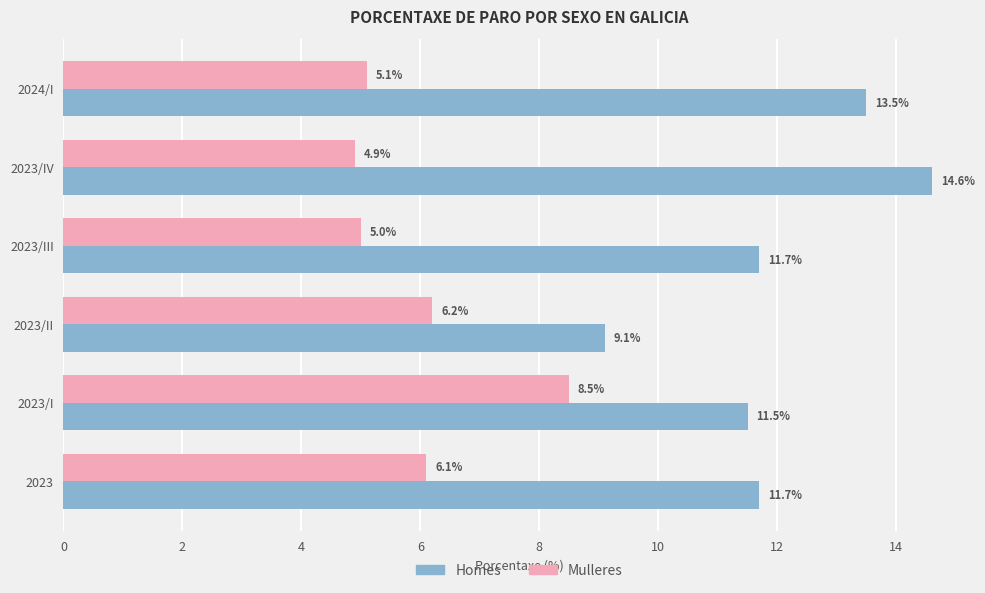

What is the average value of the Homes series?

12.0